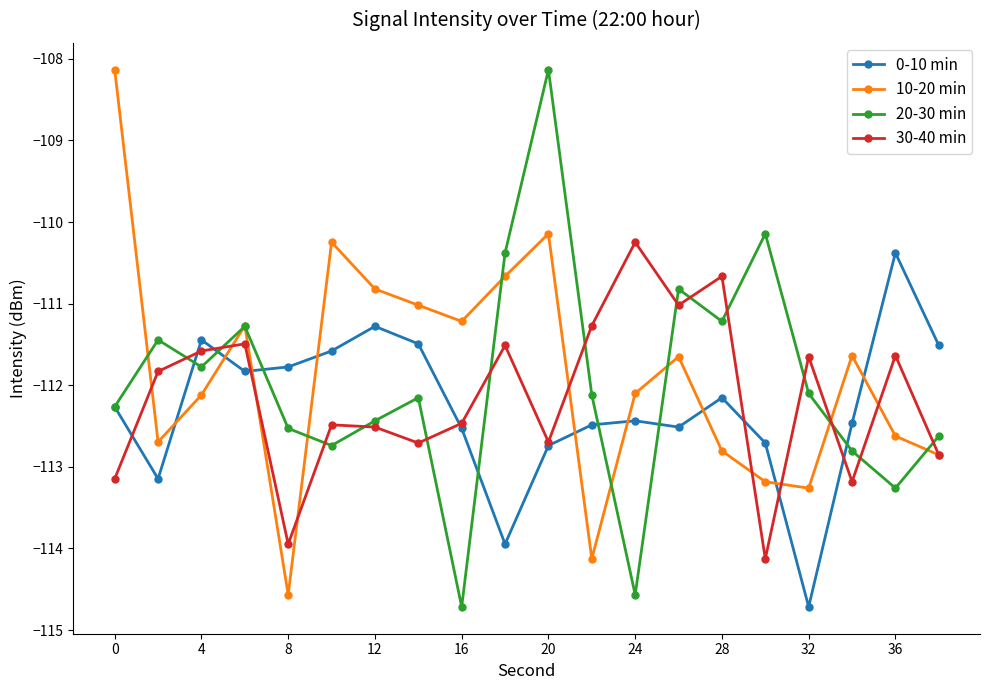

In 30-40 min, how many points are higher than both neighbors (excluding endpoints)?

7